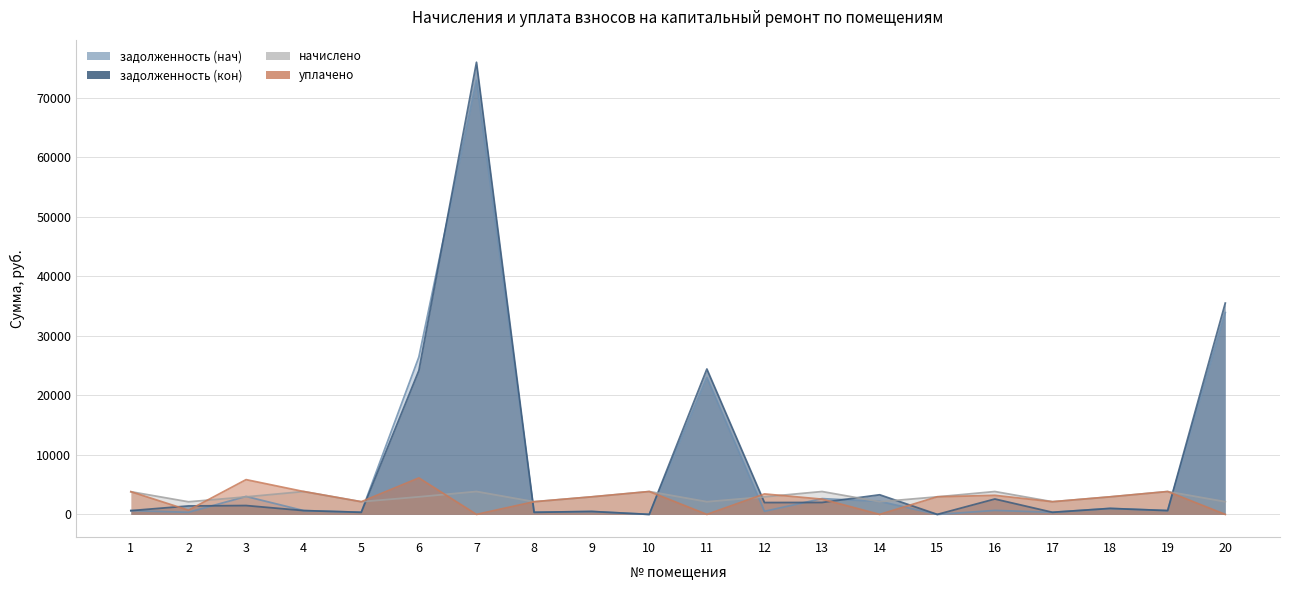

Between which two adjacent categories do задолженность (нач) and уплачено first intersect?

5 and 6